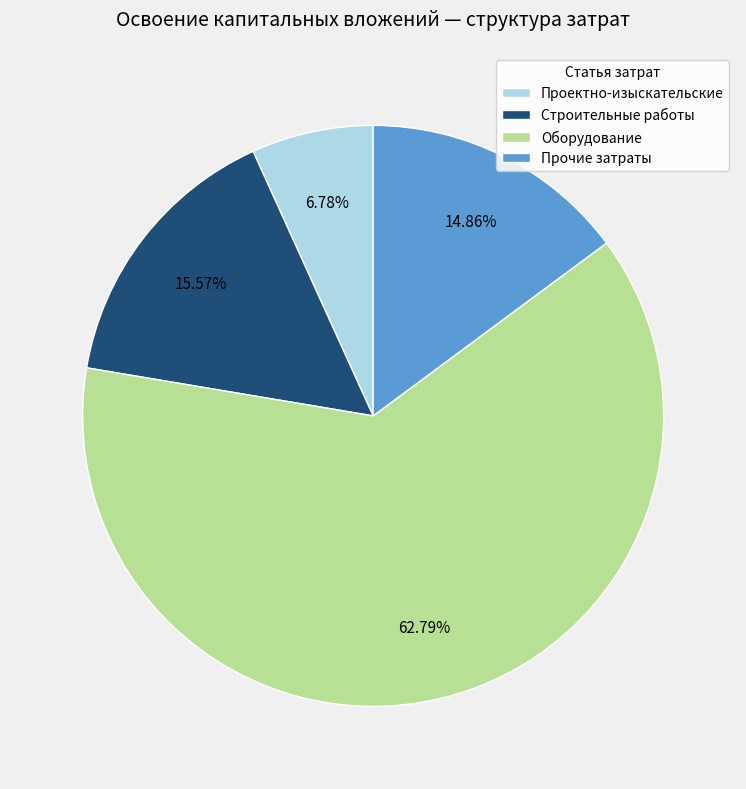

Count the number of slices in the pie.

4